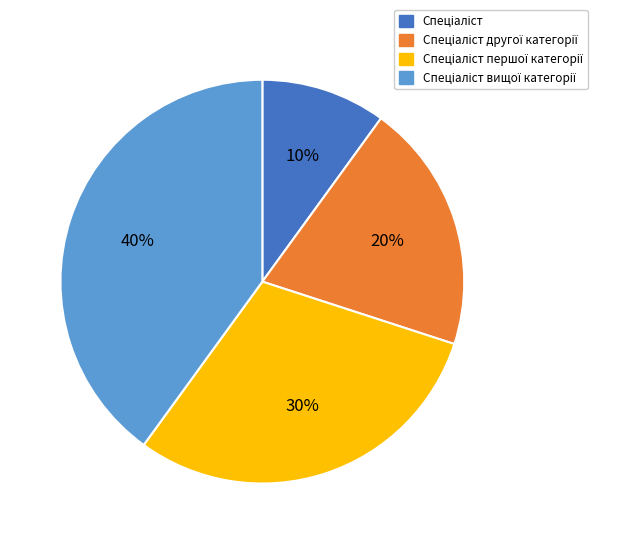

To the nearest percent, what is the average slice percentage?

25%